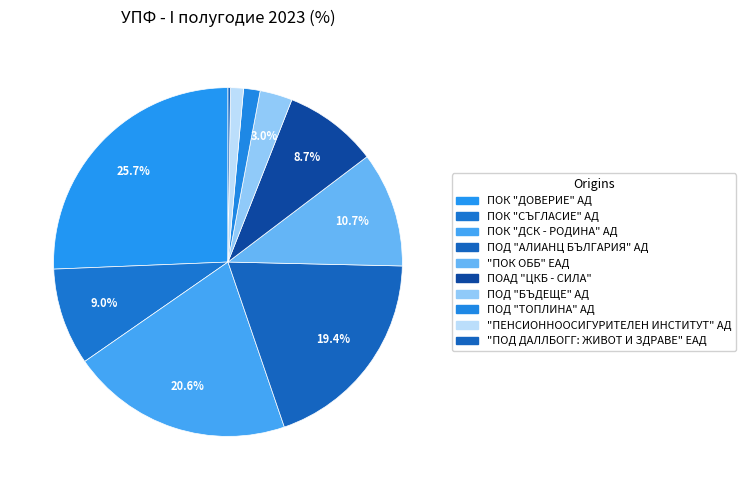

What is the largest slice in the pie chart?

ПОК "ДОВЕРИЕ" АД